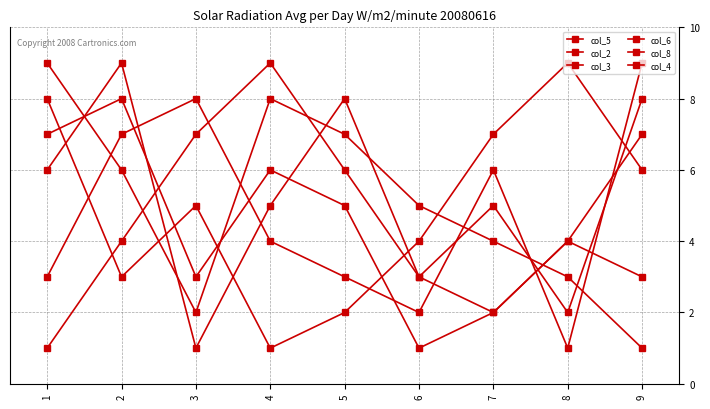

How many lines are shown in the chart?

6